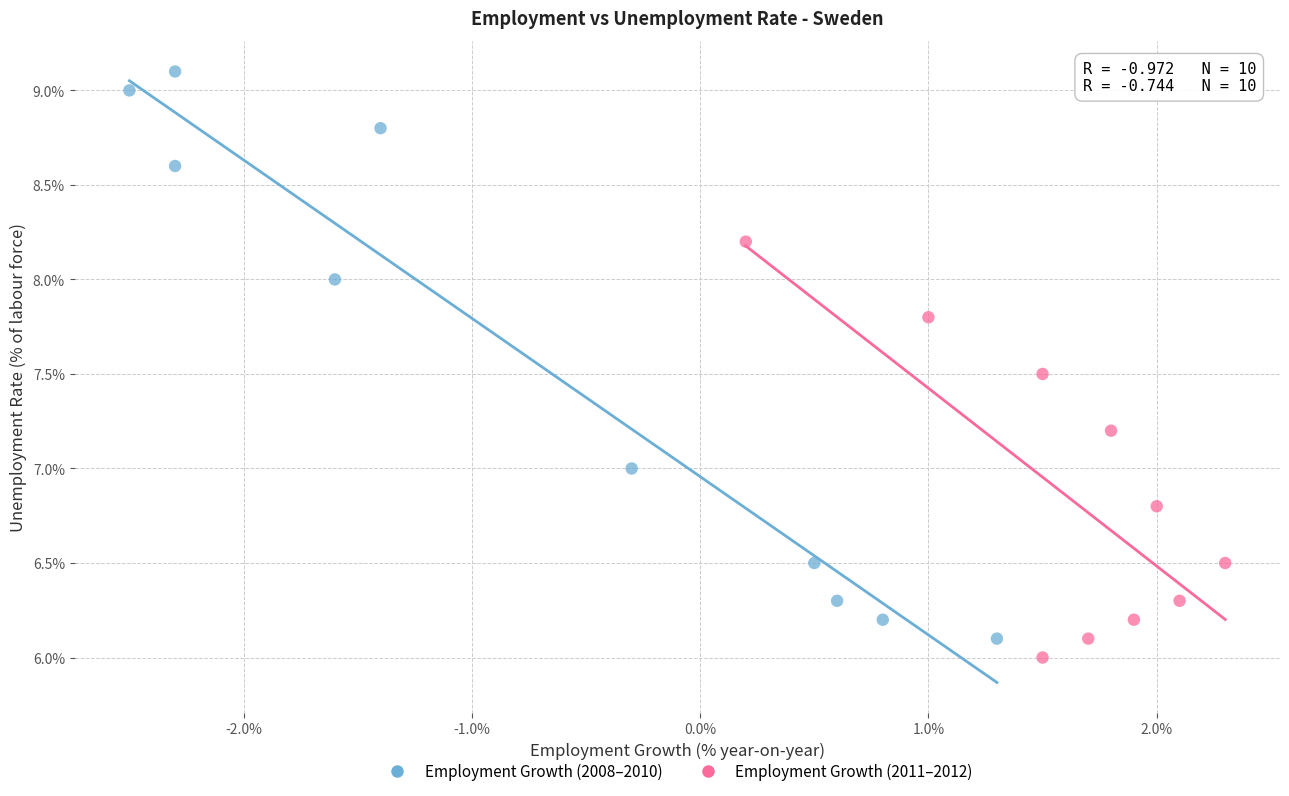

Which series contains the highest Y value?

Employment Growth (2008–2010)